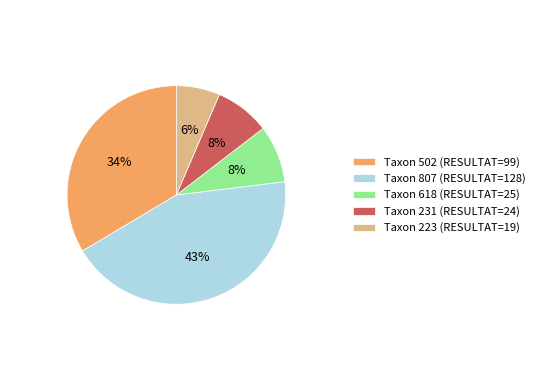

Do Taxon 807 (RESULTAT=128) and Taxon 618 (RESULTAT=25) together represent more than half of the pie?

Yes